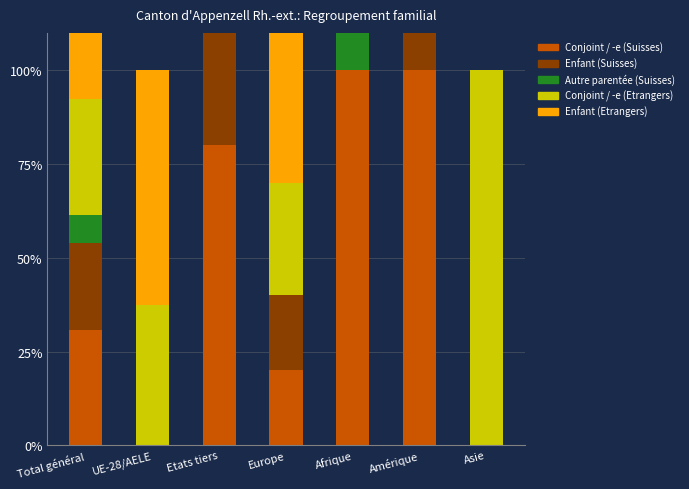

Reading left to right, what are all the values shown in this chart?

Conjoint / -e (Suisses): 30.8	0.0	80.0	20.0	100.0	100.0	0.0
Enfant (Suisses): 23.1	0.0	60.0	20.0	0.0	100.0	0.0
Autre parentée (Suisses): 7.7	0.0	20.0	0.0	100.0	0.0	0.0
Conjoint / -e (Etrangers): 30.8	37.5	20.0	30.0	0.0	0.0	100.0
Enfant (Etrangers): 38.5	62.5	0.0	50.0	0.0	0.0	0.0